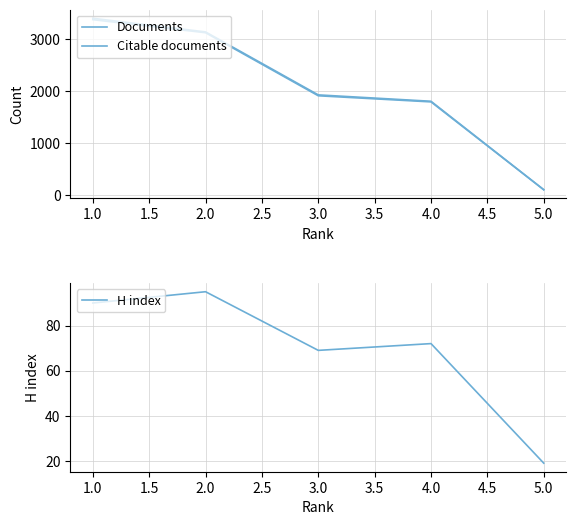

True or false: Documents and H index intersect in this chart.

False